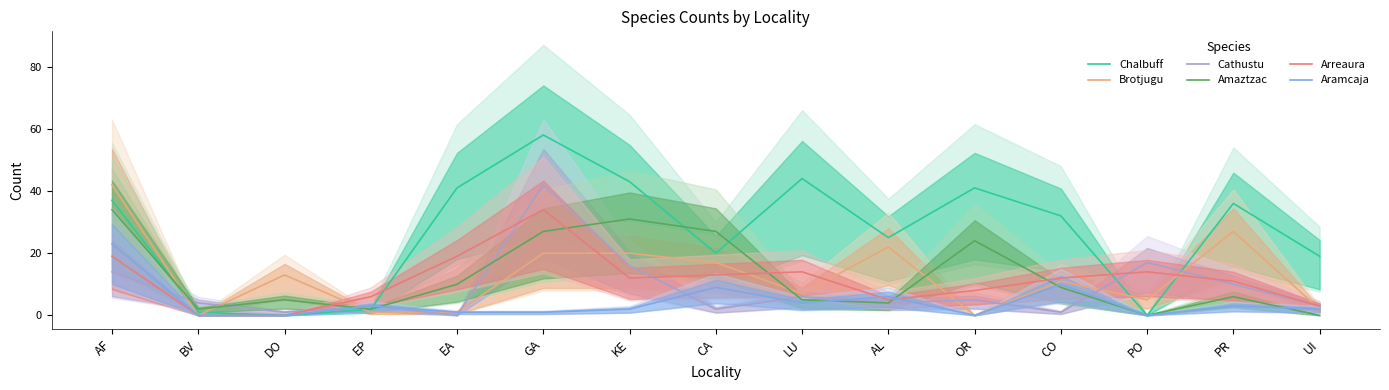

Between BV and EP, which is larger?

EP